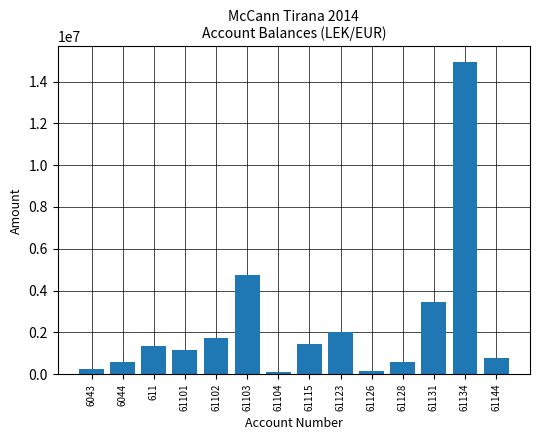

At which label does the data first exceed 1366068?

611